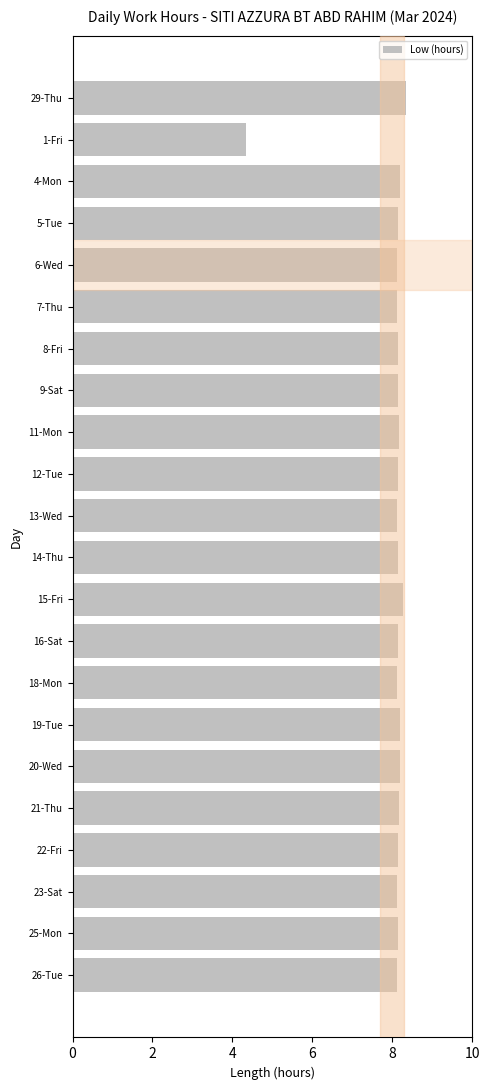

What is the ratio of the value at 14-Thu to the value at 22-Fri?

1.0